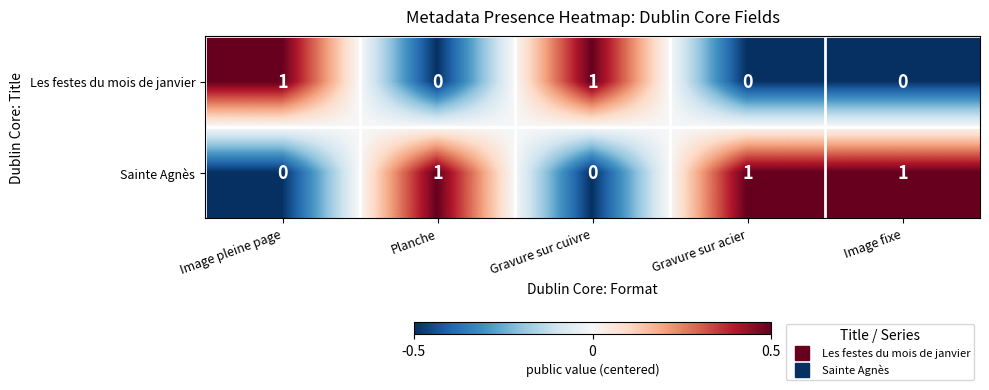

Reading left to right, transcribe all the data shown in this chart.

Les festes du mois de janvier: Image pleine page=1	Planche=0	Gravure sur cuivre=1	Gravure sur acier=0	Image fixe=0
Sainte Agnès: Image pleine page=0	Planche=1	Gravure sur cuivre=0	Gravure sur acier=1	Image fixe=1